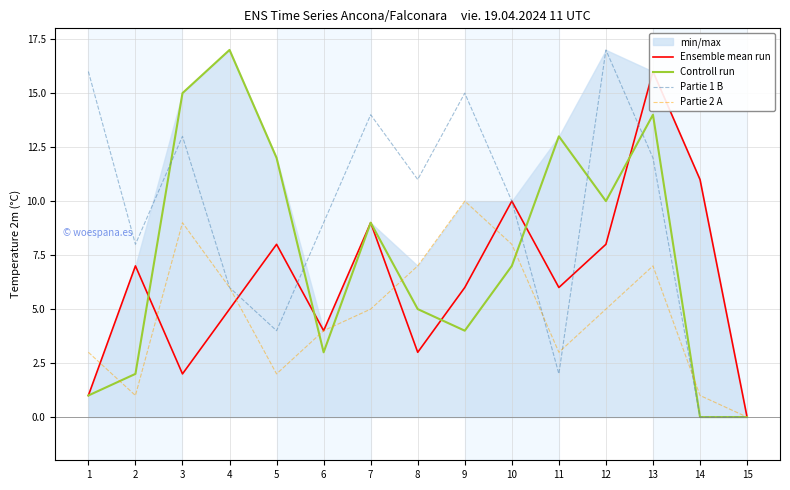

Does the chart display data point markers on the line(s)?

No